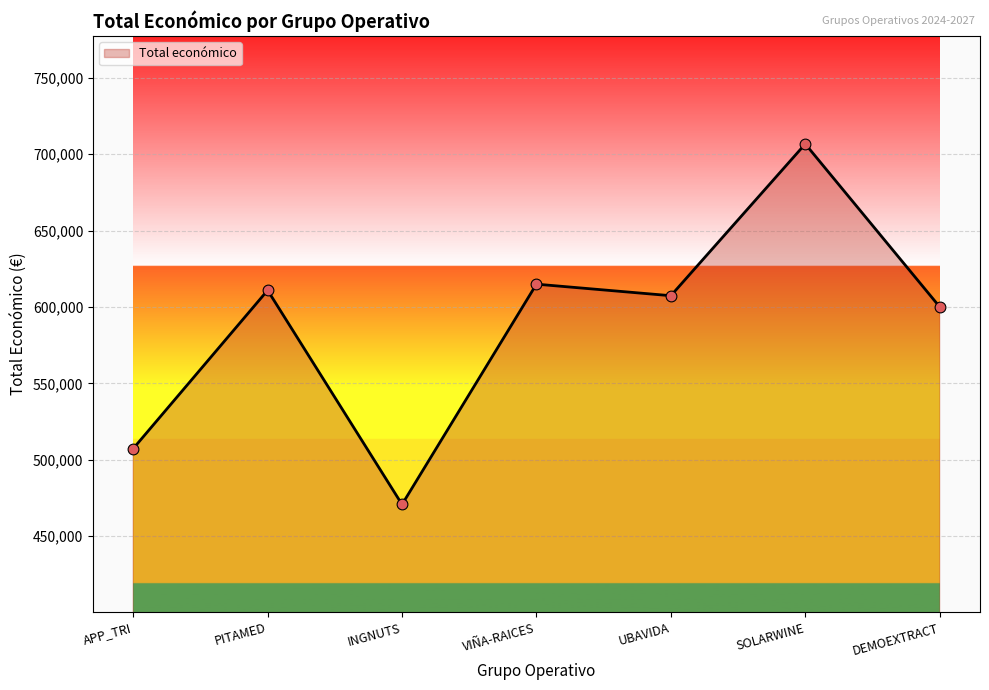

What is the change in value from APP_TRI to UBAVIDA?

+100087